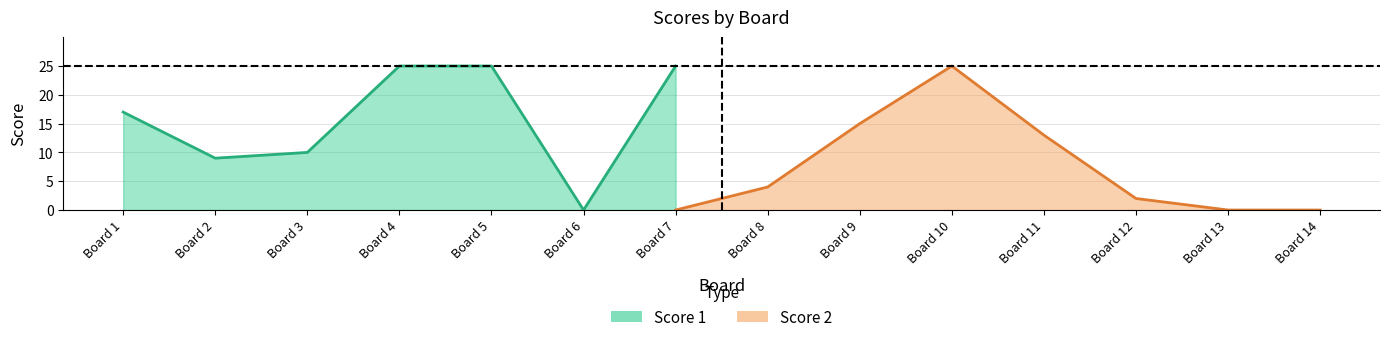

What are all the series names shown in the legend?

Score 1, Score 2